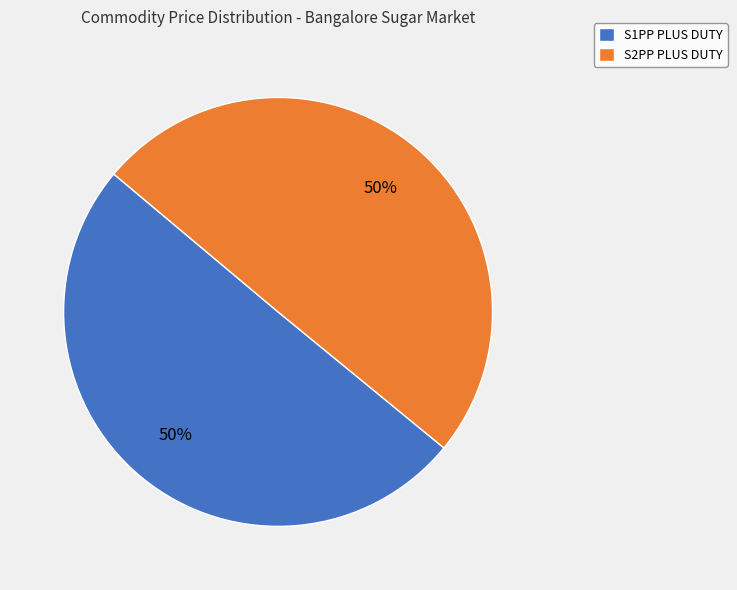

True or false: S1PP PLUS DUTY accounts for 50% of the total.

True